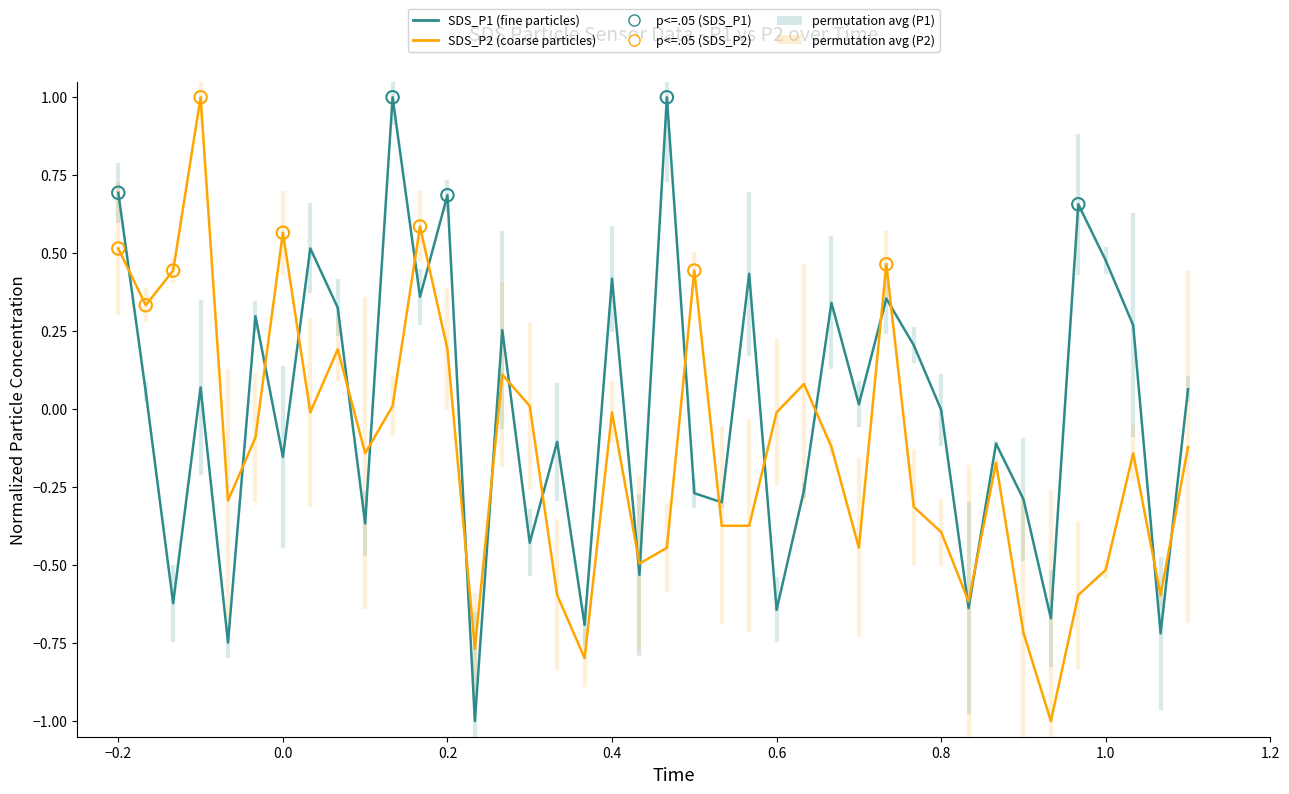

What is the maximum value for SDS_P2 (coarse particles)?

1.0